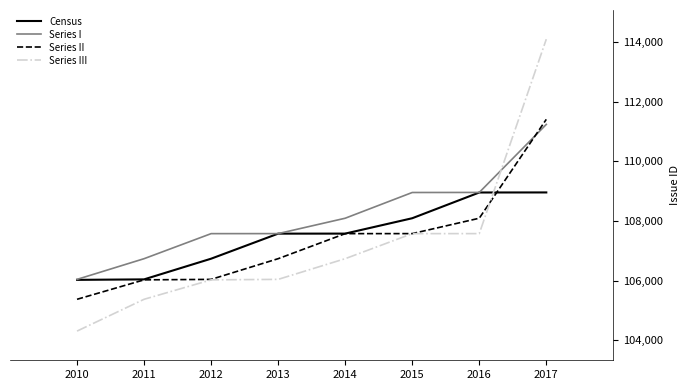

What are all the series names shown in the legend?

Census, Series I, Series II, Series III